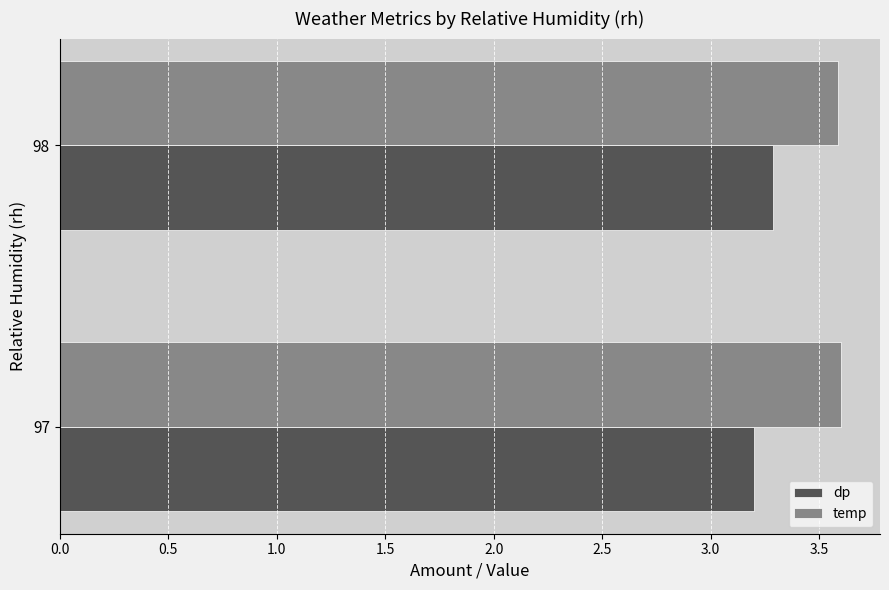

Rank the series by their maximum value, from lowest to highest.

dp, temp